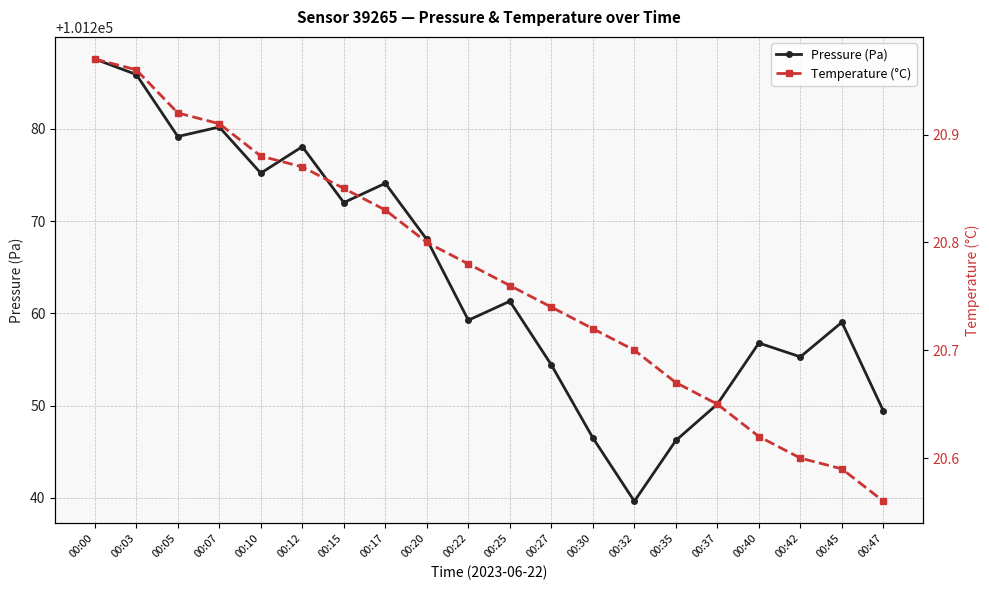

What is the value of the Temperature (°C) point at the 12th from the left?

20.7